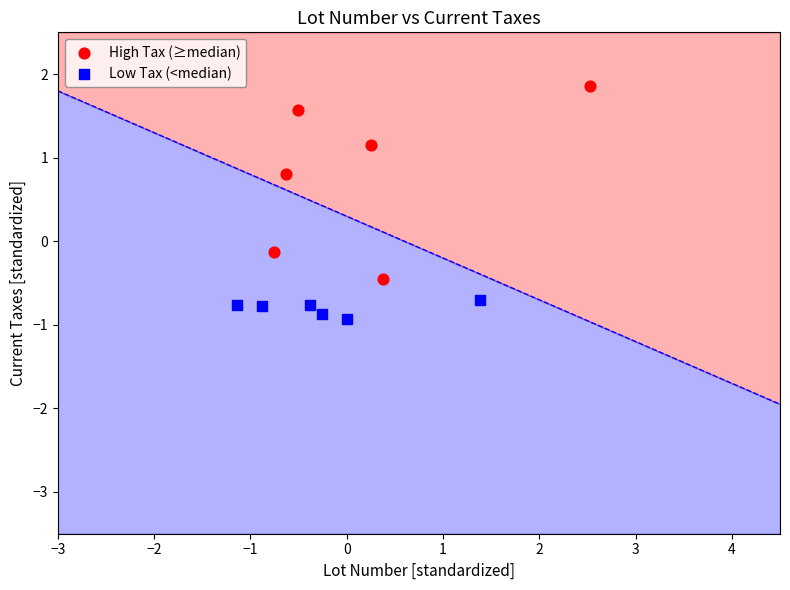

Which series reaches the maximum Y coordinate?

High Tax (≥median)